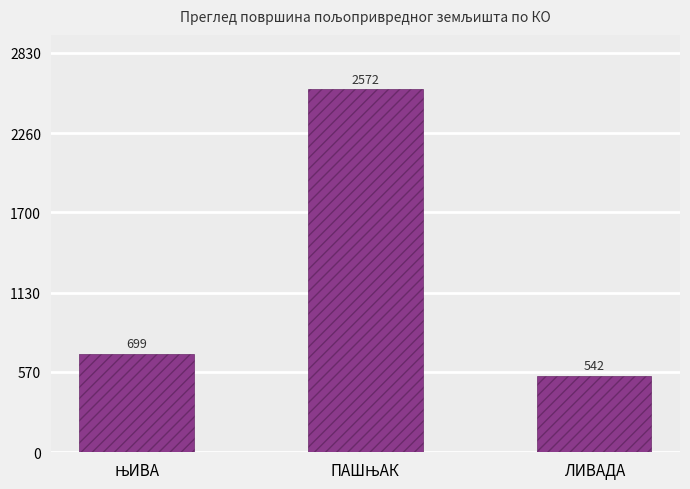

Which label corresponds to the smallest value in the chart?

ЛИВАДА